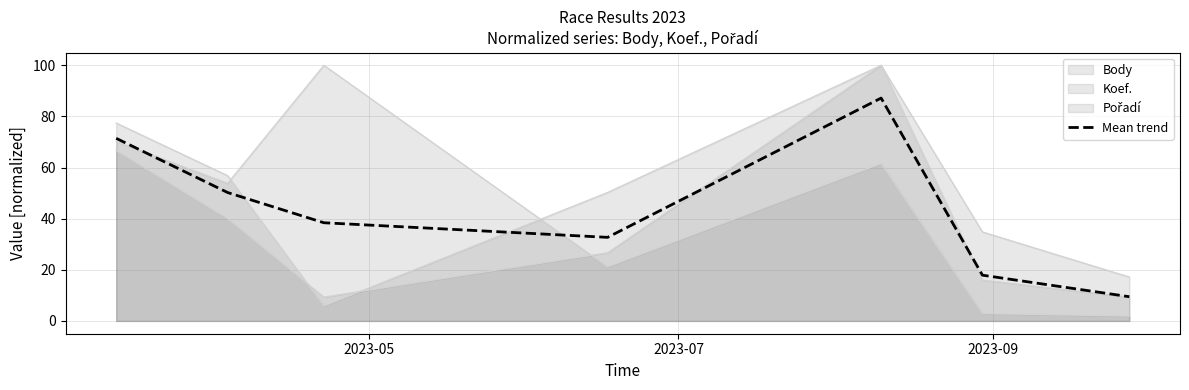

How many points are lower than both their immediate neighbors (excluding endpoints)?

1